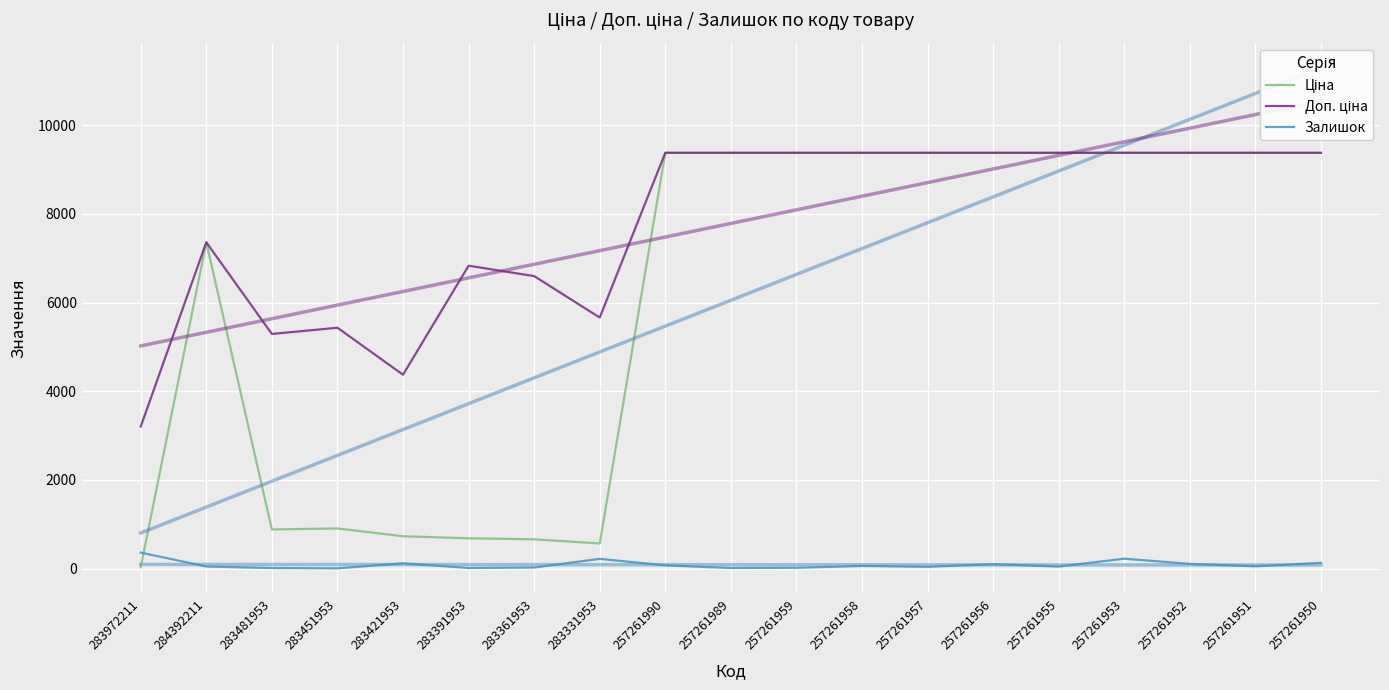

What is the lowest value of the Доп. ціна series?

3205.0